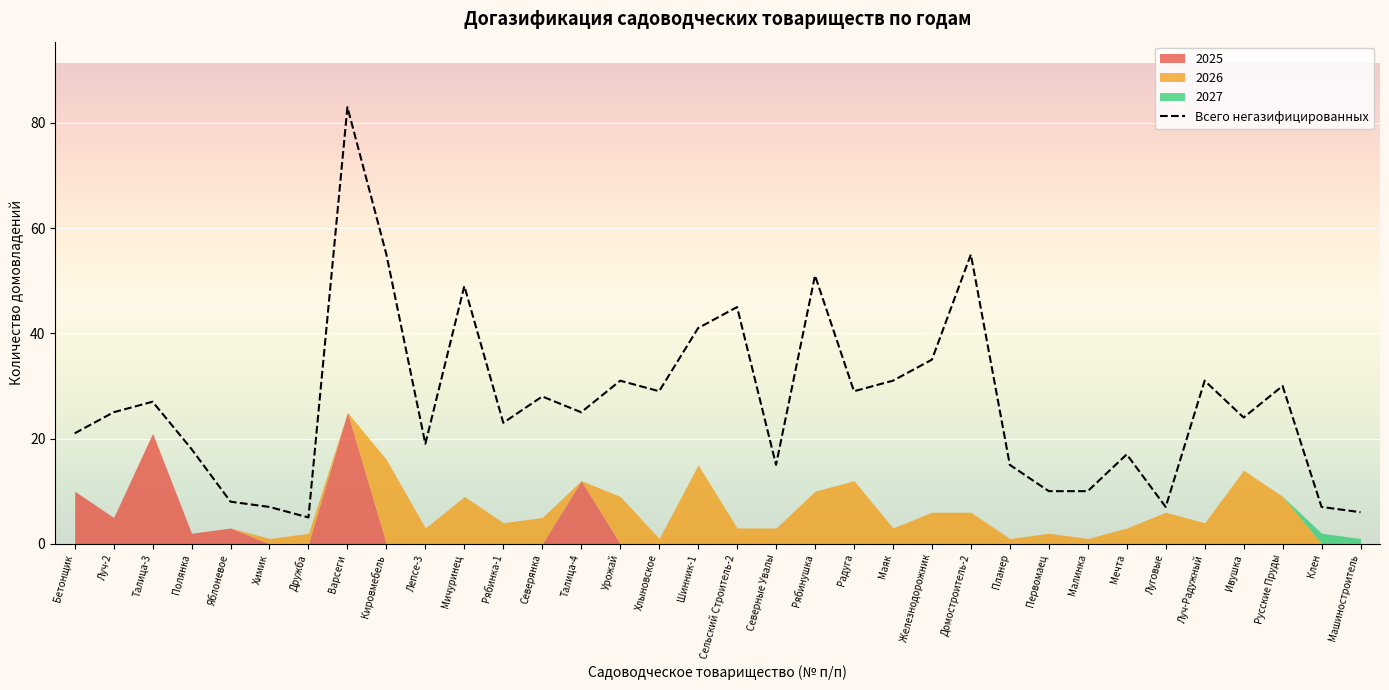

What is the value of the 24th point from the left?

55